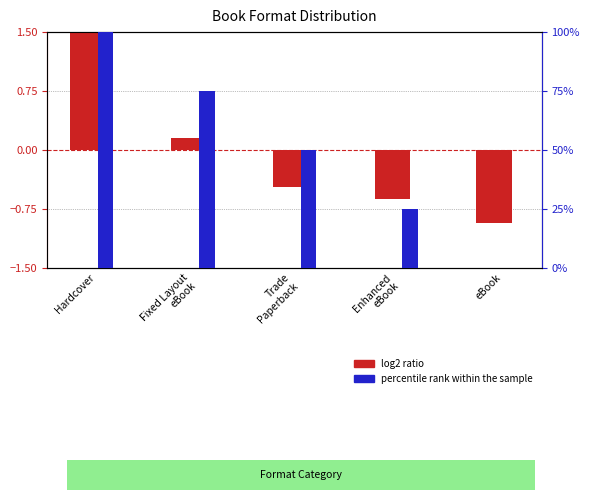

What is the value of the log2 ratio bar at the 5th from the left?

-0.9